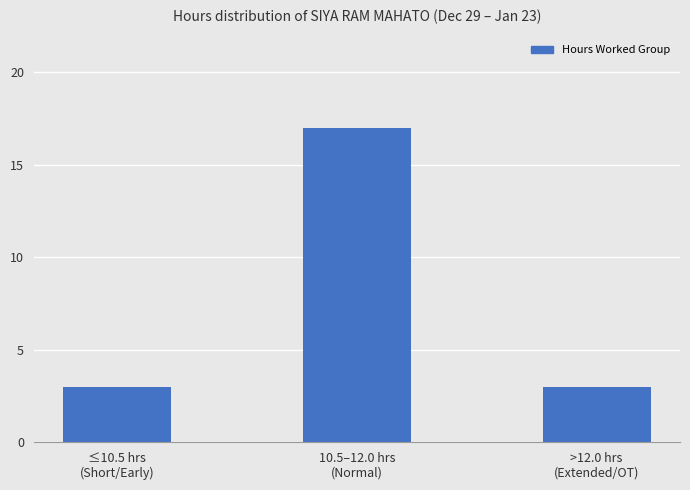

What is the difference between the maximum and minimum values?

14